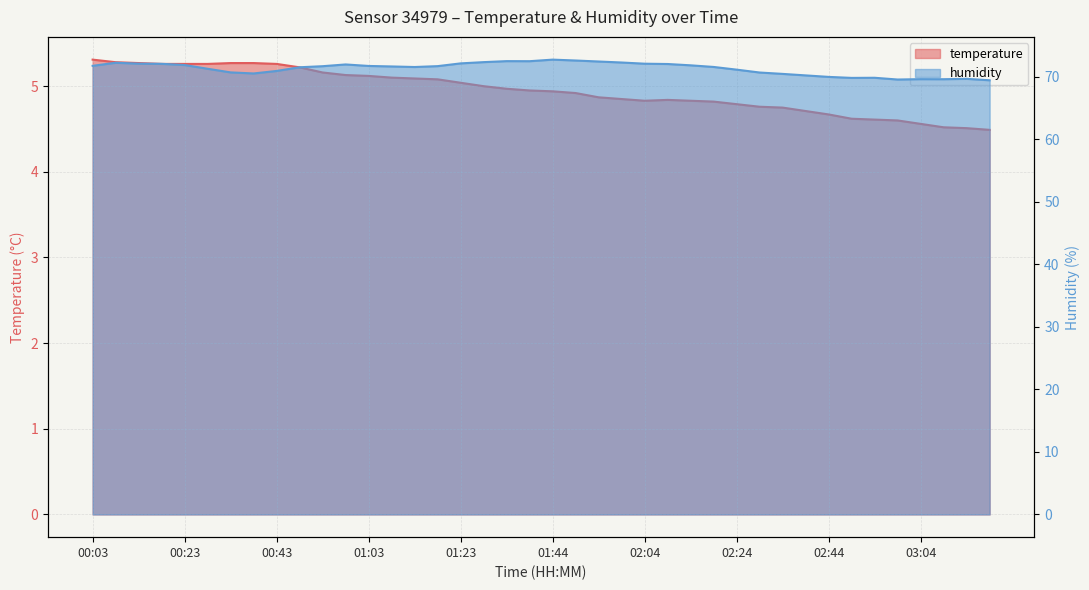

Count the number of data series in this chart.

2